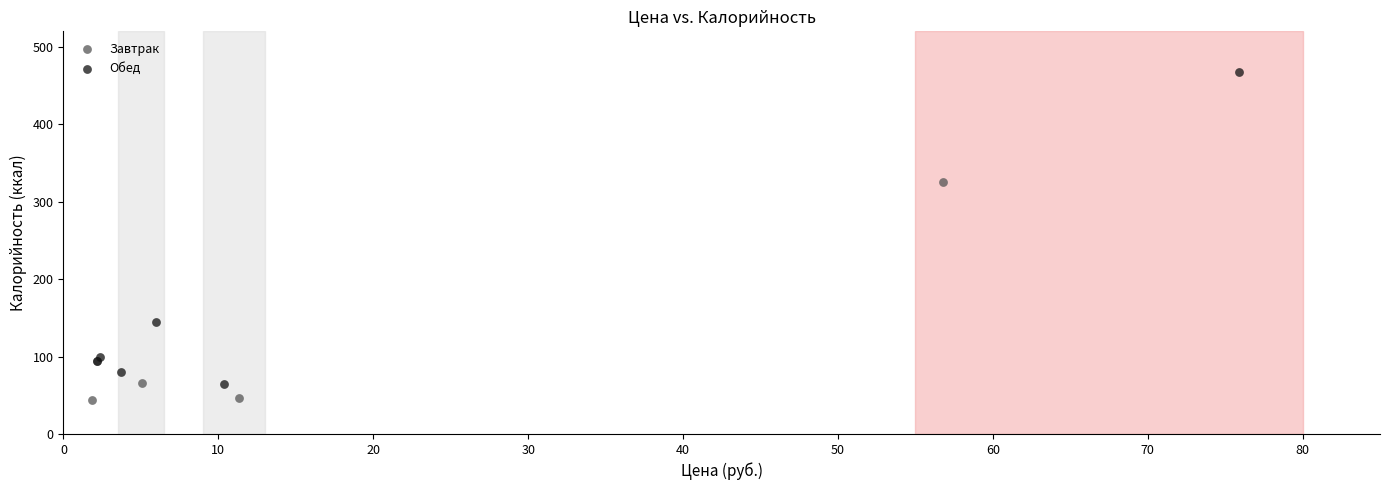

Which series contains the highest Y value?

Обед